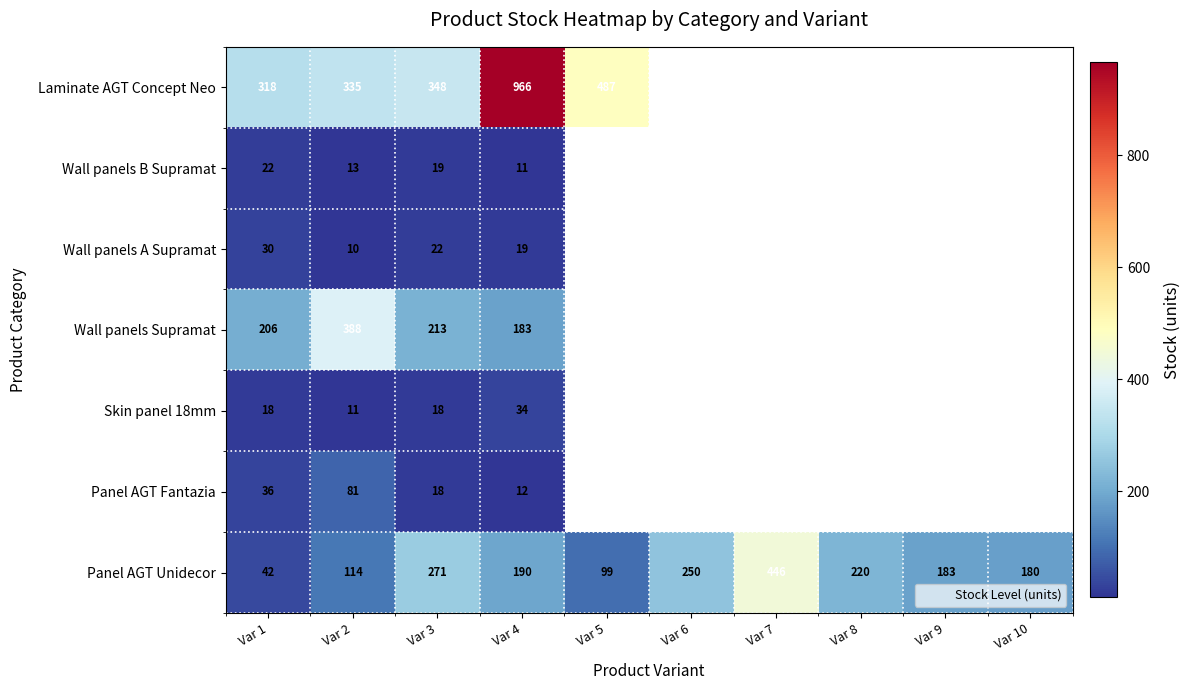

How many categories are shown in the chart?

10